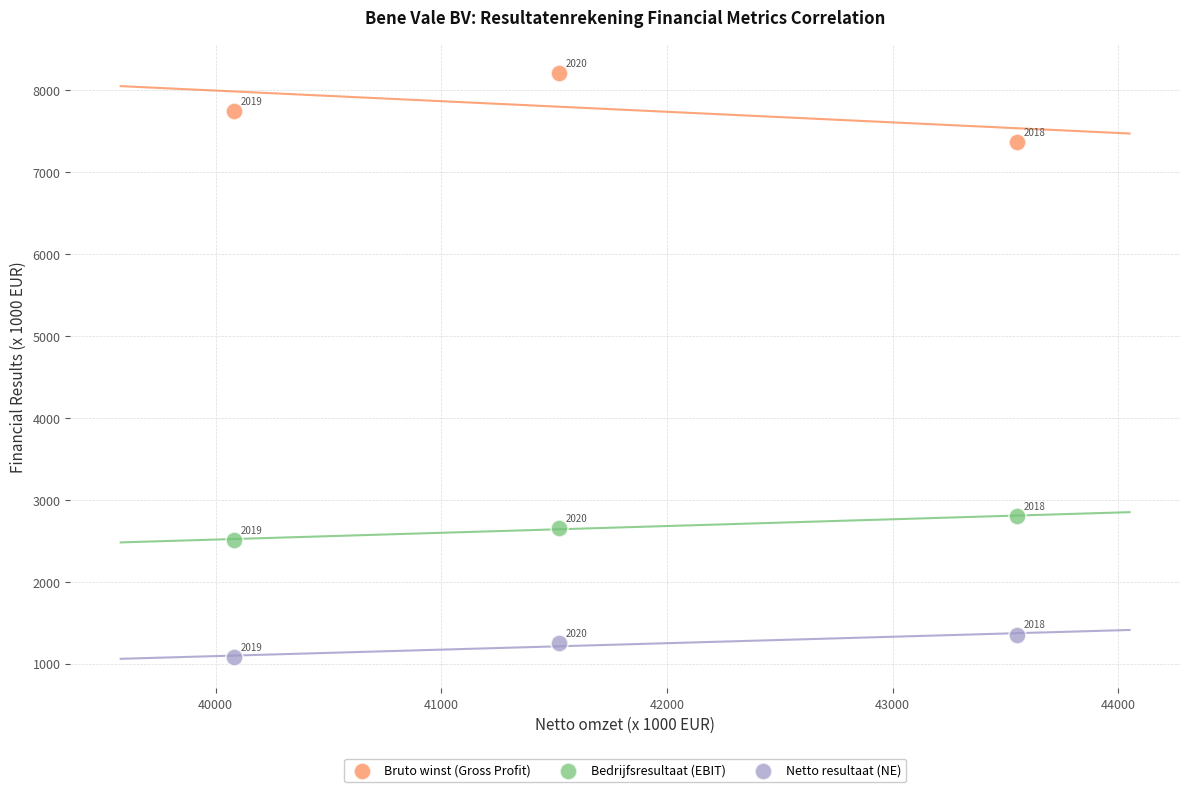

Which series contains the highest Y value?

Bruto winst (Gross Profit)